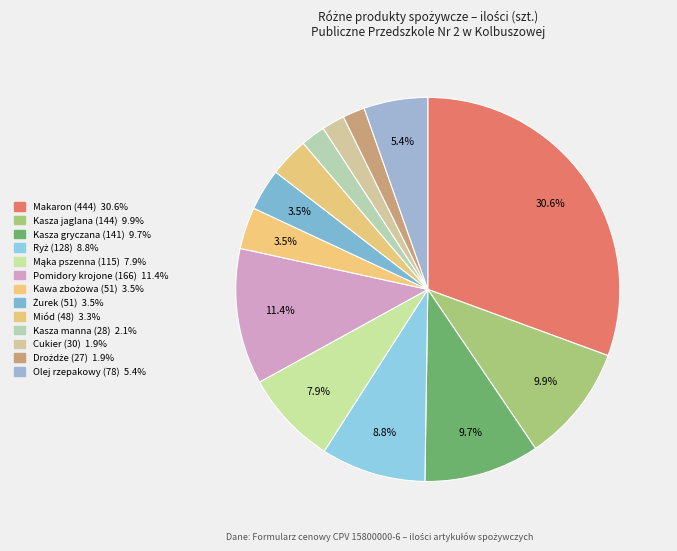

To the nearest percent, what is the difference between the largest and smallest slice percentages?

29%